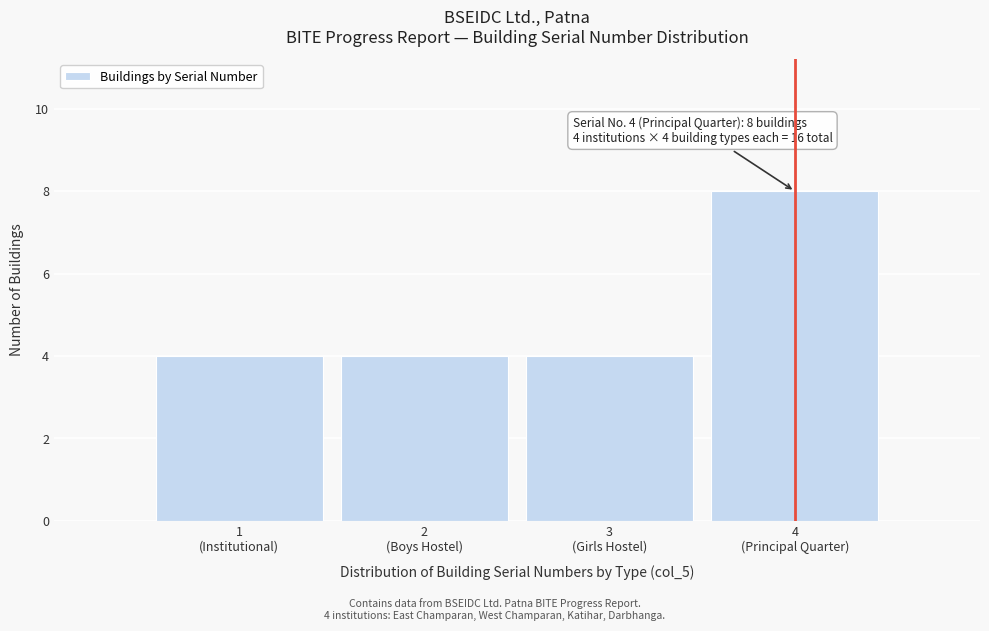

Reading right to left, transcribe all the data shown in this chart.

8	4	4	4